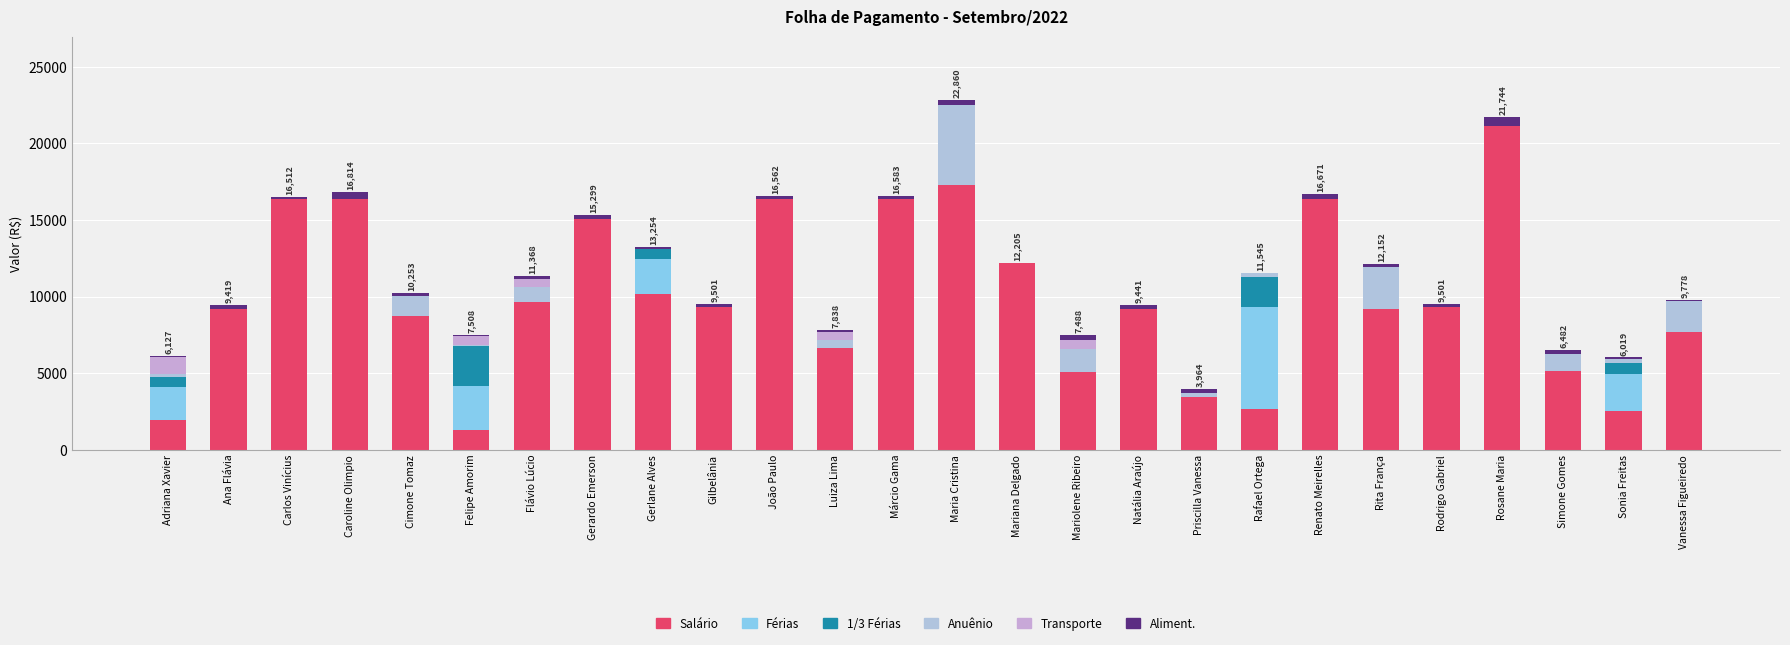

What is the difference between the Anuênio values at Rafael Ortega and Gerardo Emerson?

263.4